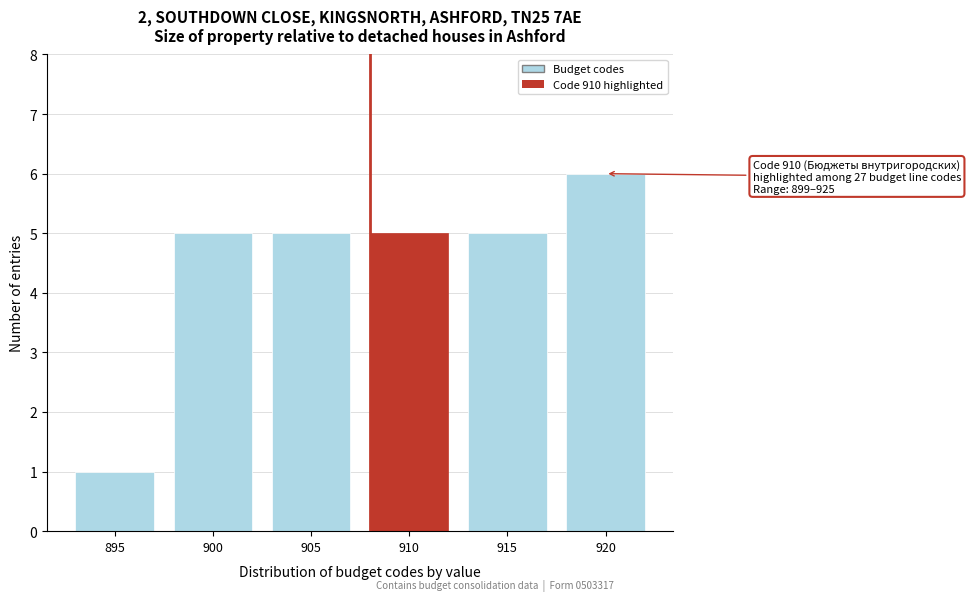

Reading left to right, list all the values displayed in this chart.

895=1	900=5	905=5	910=5	915=5	920=6